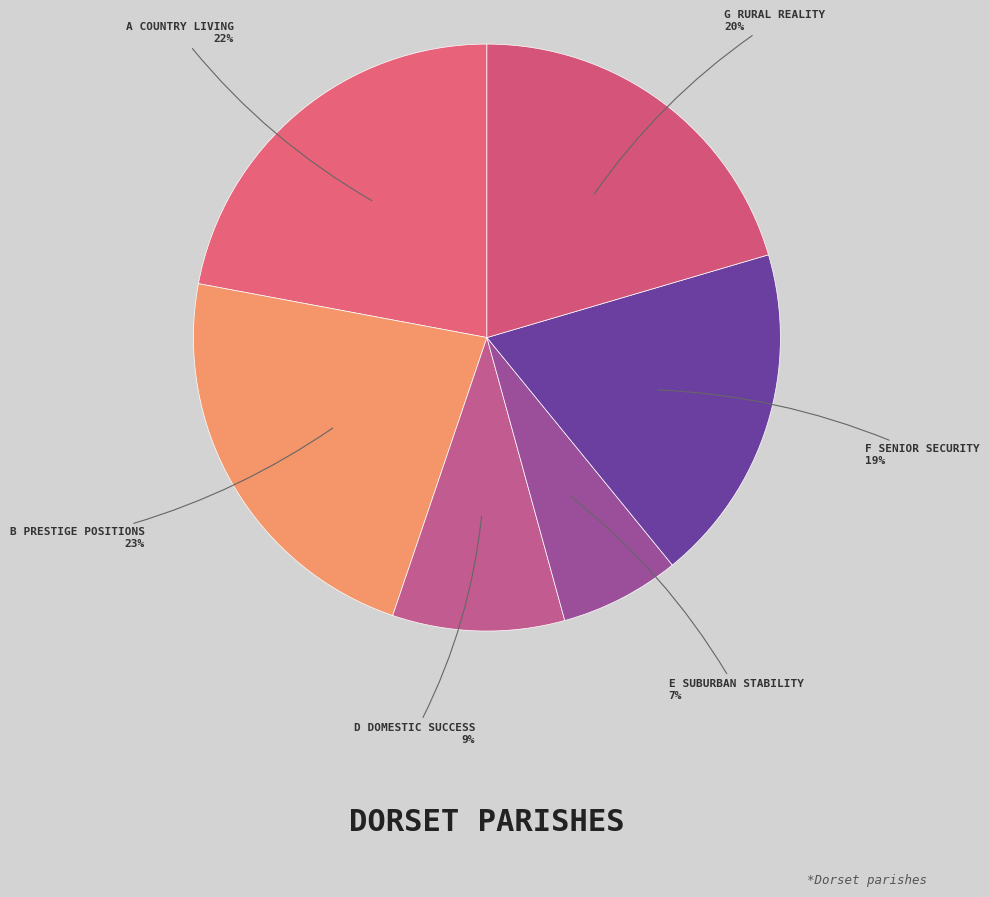

How many slices are in this pie chart?

6